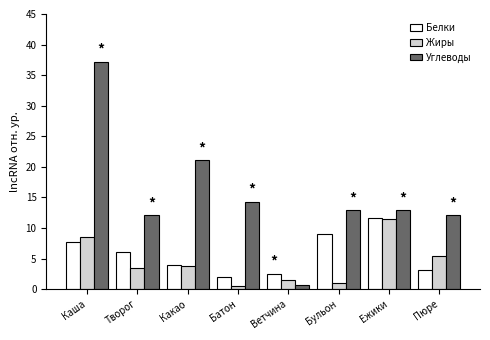

How many series are shown in this chart?

3